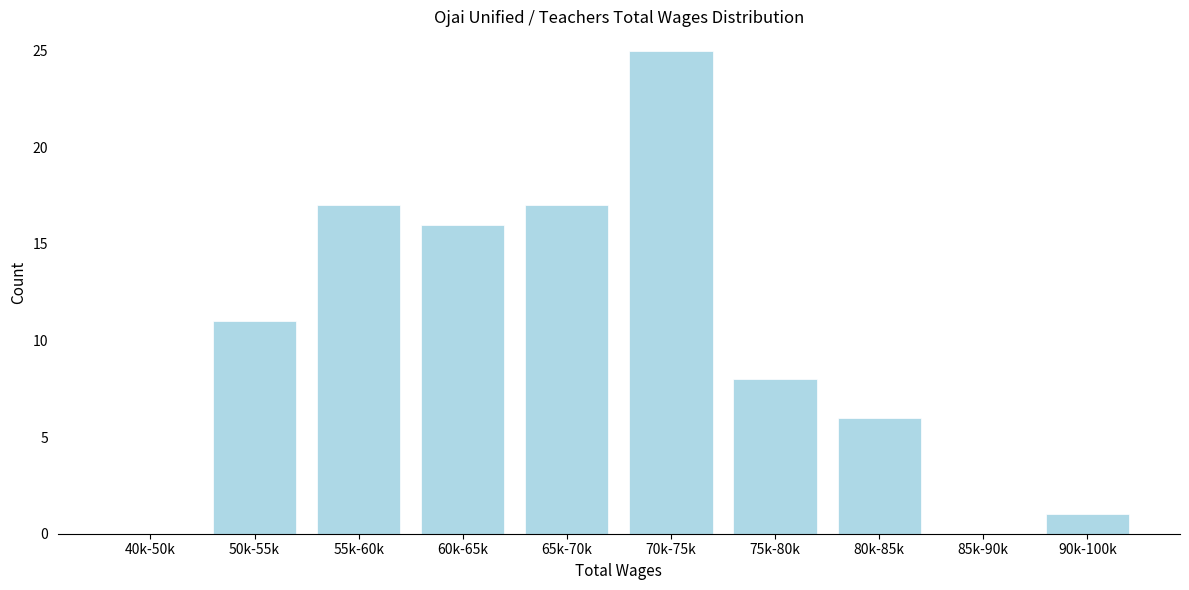

Reading right to left, what are all the values shown in this chart?

90k-100k=1	85k-90k=0	80k-85k=6	75k-80k=8	70k-75k=25	65k-70k=17	60k-65k=16	55k-60k=17	50k-55k=11	40k-50k=0